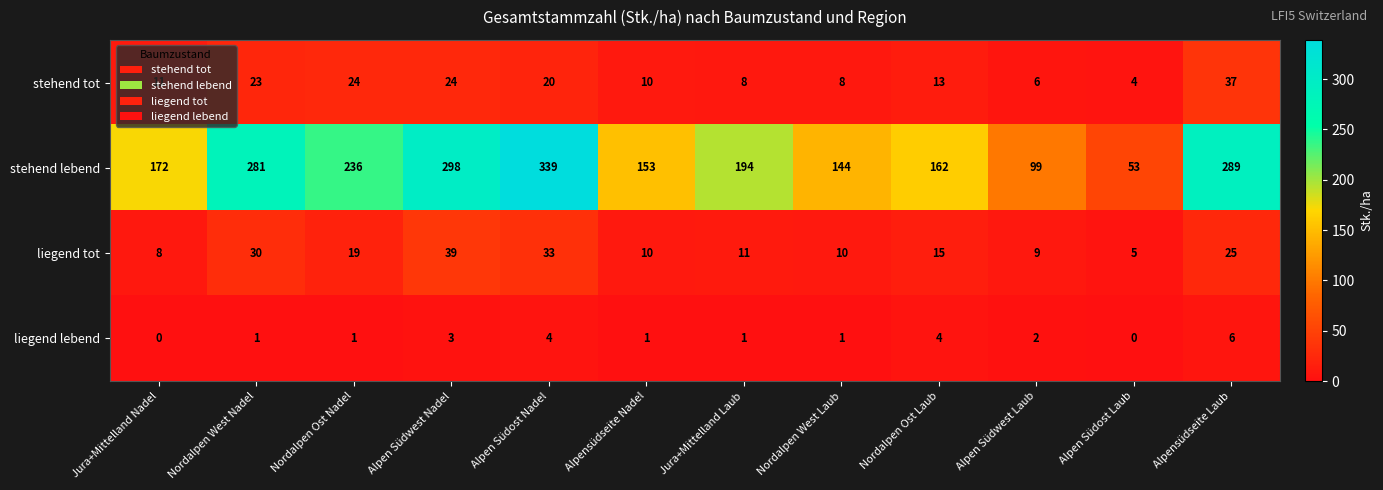

How many distinct data groups are displayed?

4